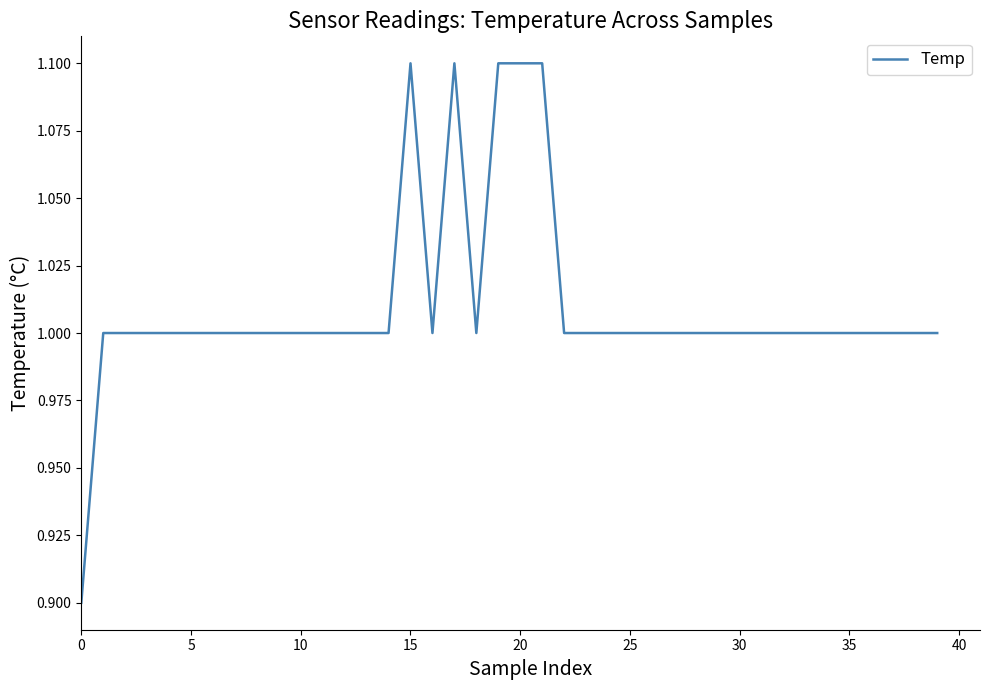

What is the minimum value shown in the chart?

0.9